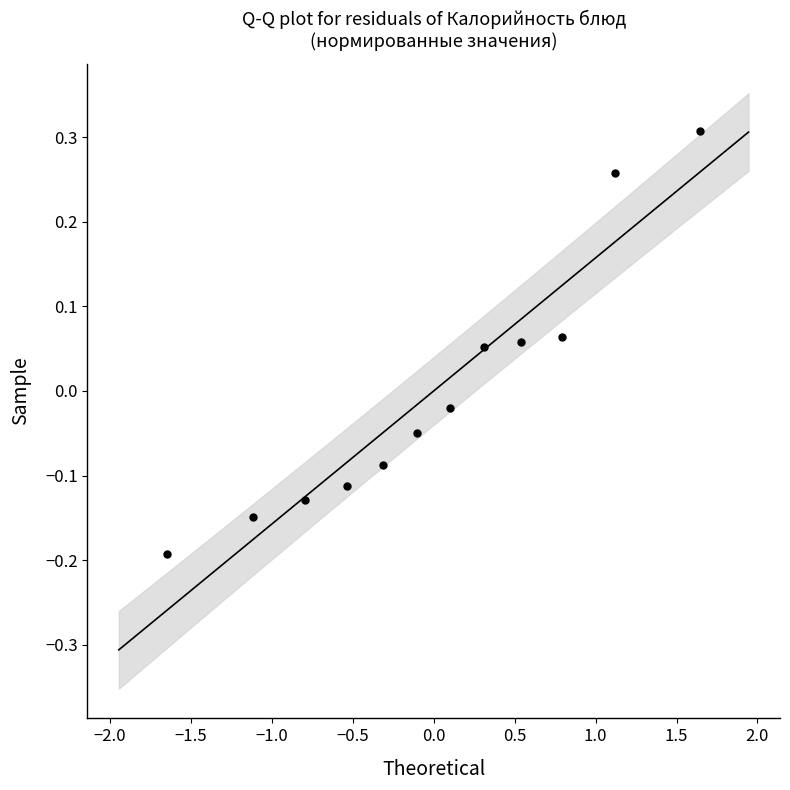

What is the range of Y values (max minus min)?

0.5